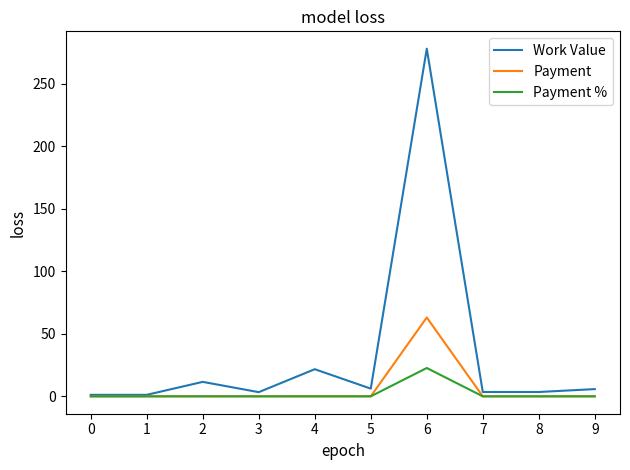

Is it true that Payment % equals 10.5 at 7?

False